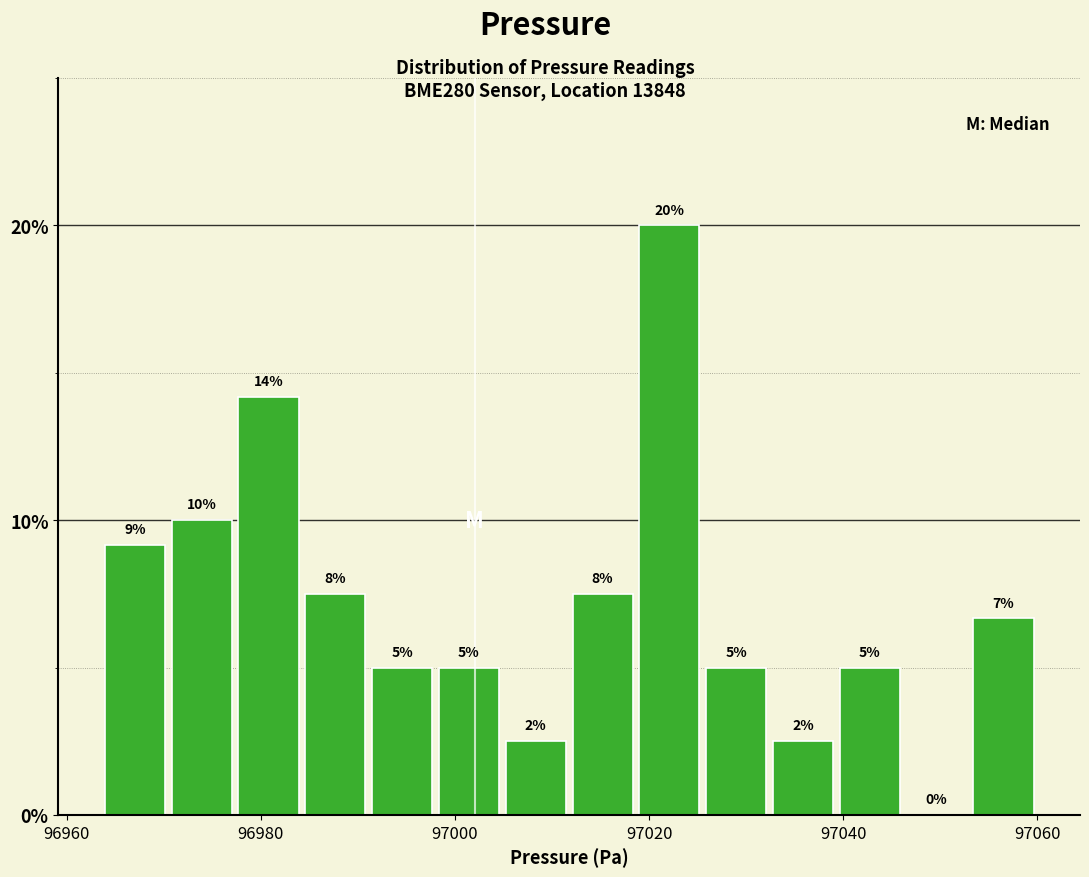

Read against the x-axis, roughly where is the centre of the tallest bar?

97022